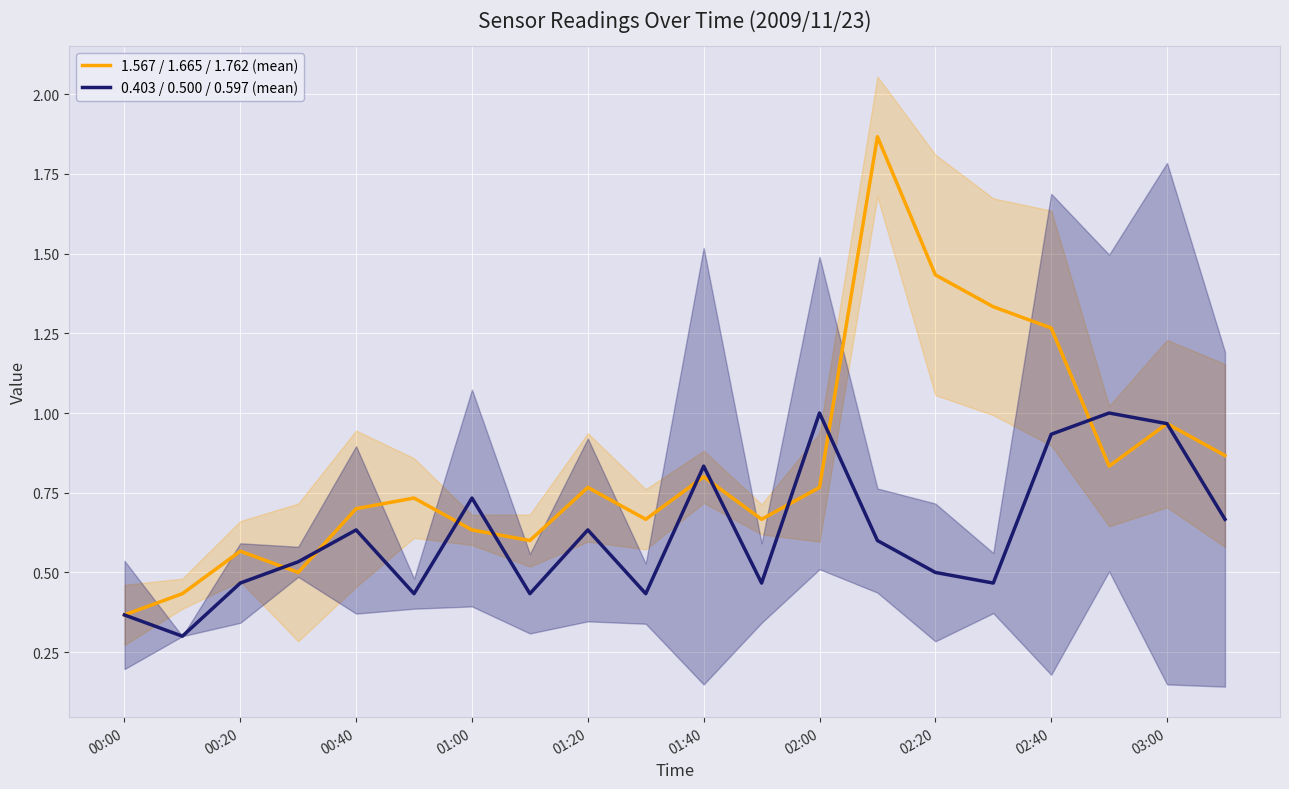

How many times do 0.403 / 0.500 / 0.597 (mean) and 1.567 / 1.665 / 1.762 (mean) cross each other?

10